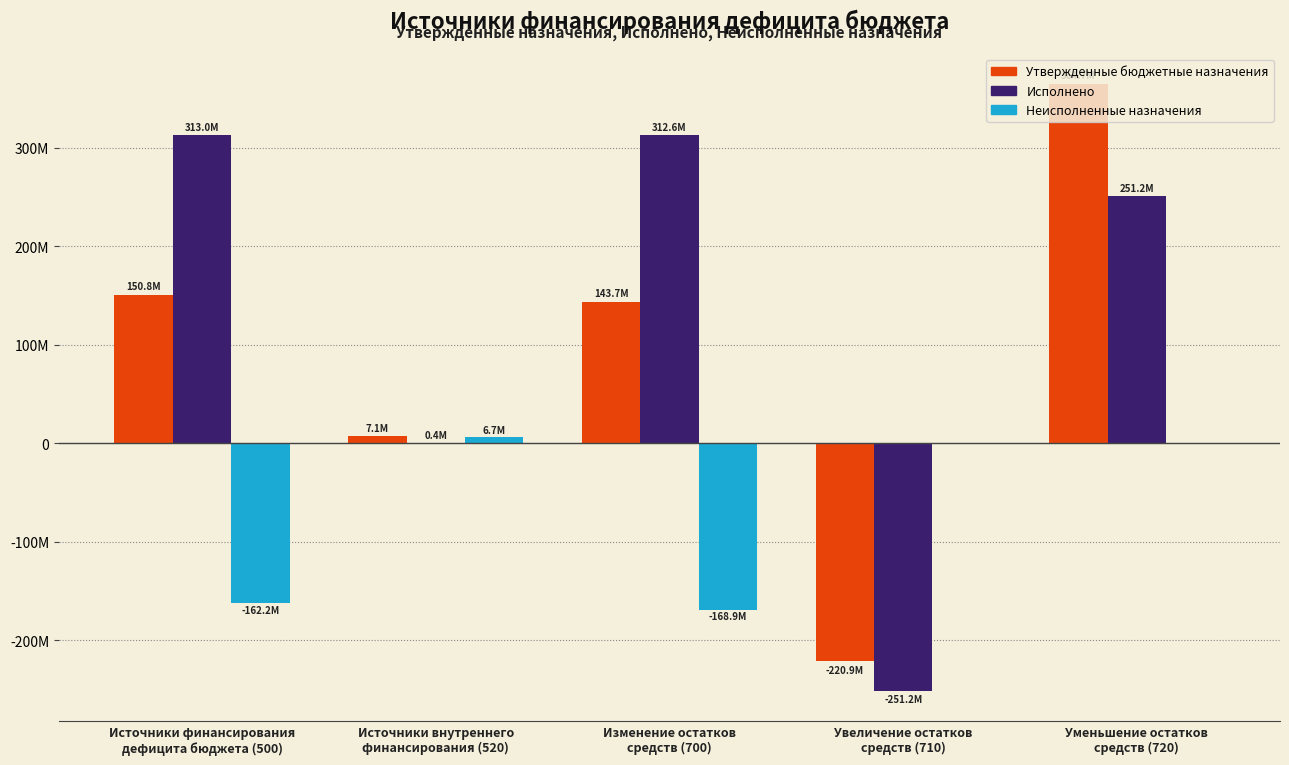

Are the bars horizontal?

No